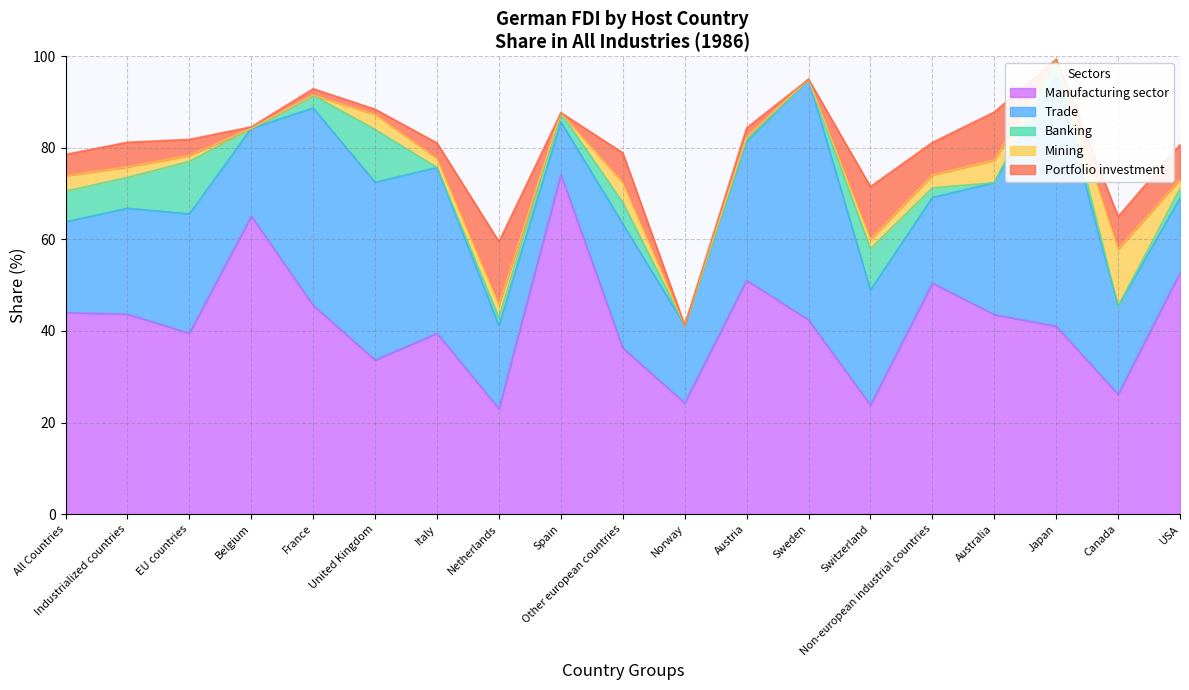

What position from the right is USA?

1